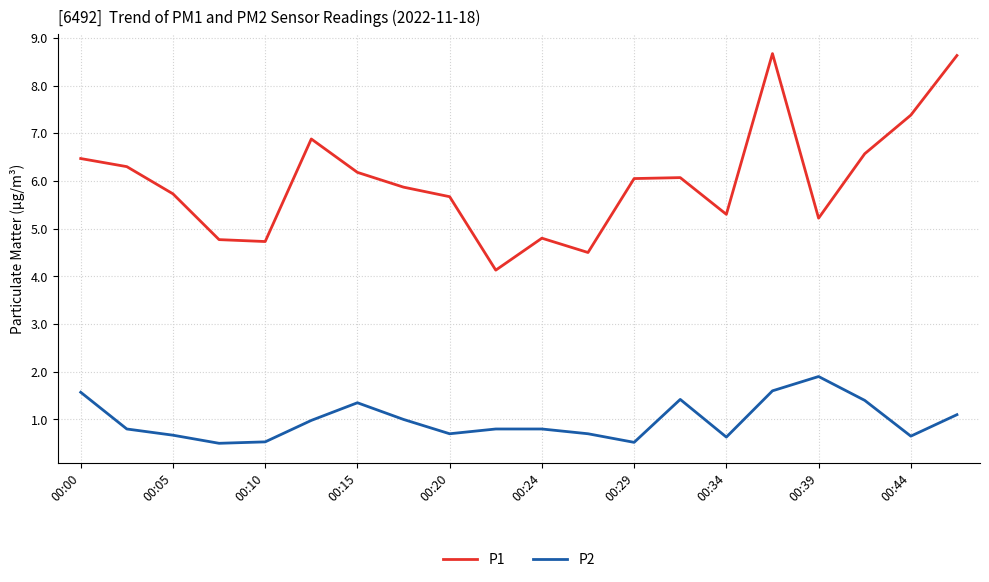

How many values in the P1 series exceed 6?

10